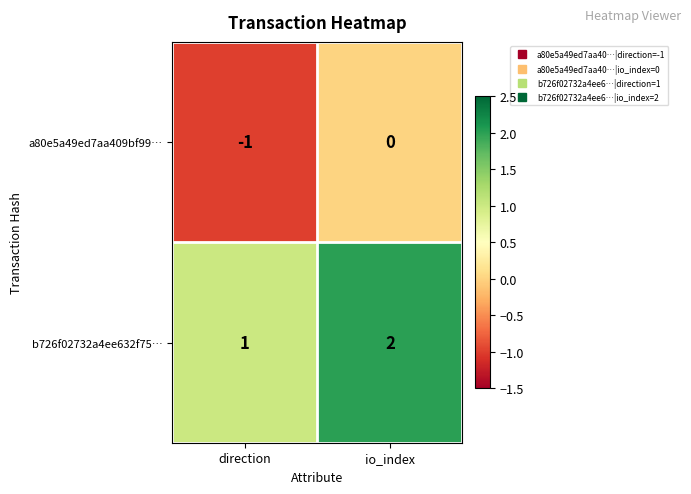

Where is a80e5a49ed7aa409bf99… nearest to the value 0?

io_index